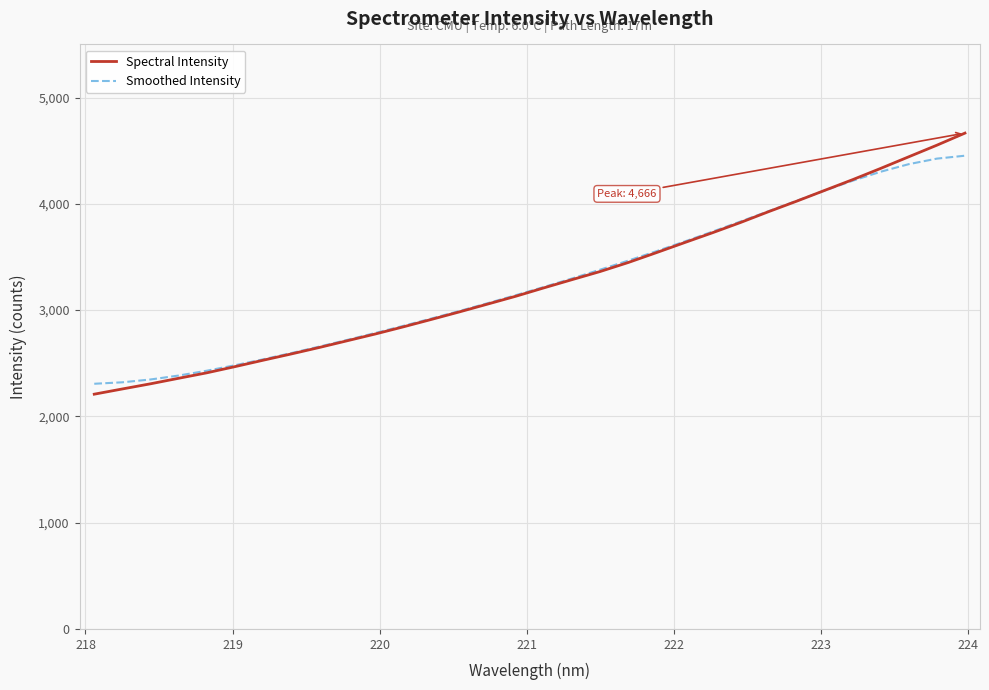

Which series has the largest range (max minus min)?

Spectral Intensity